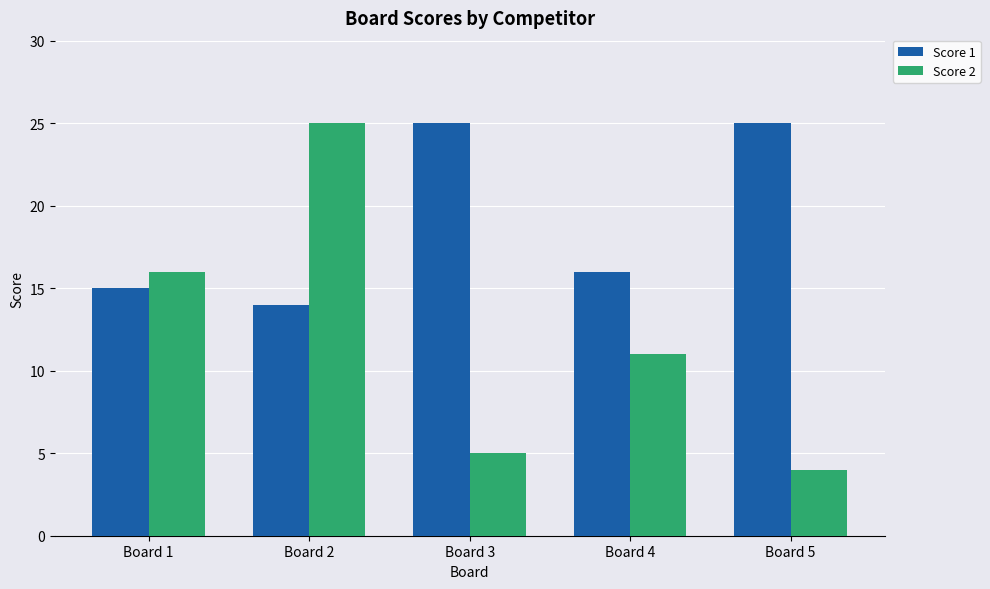

What is the value of the Score 2 bar at the 3rd from the left?

5